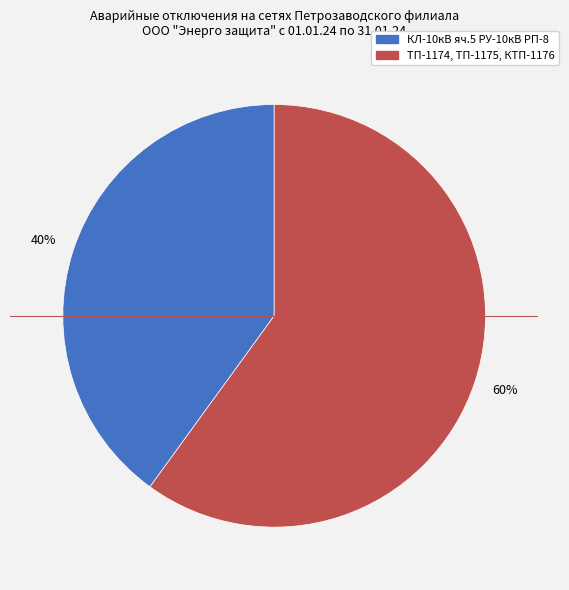

How many slices are in this pie chart?

2